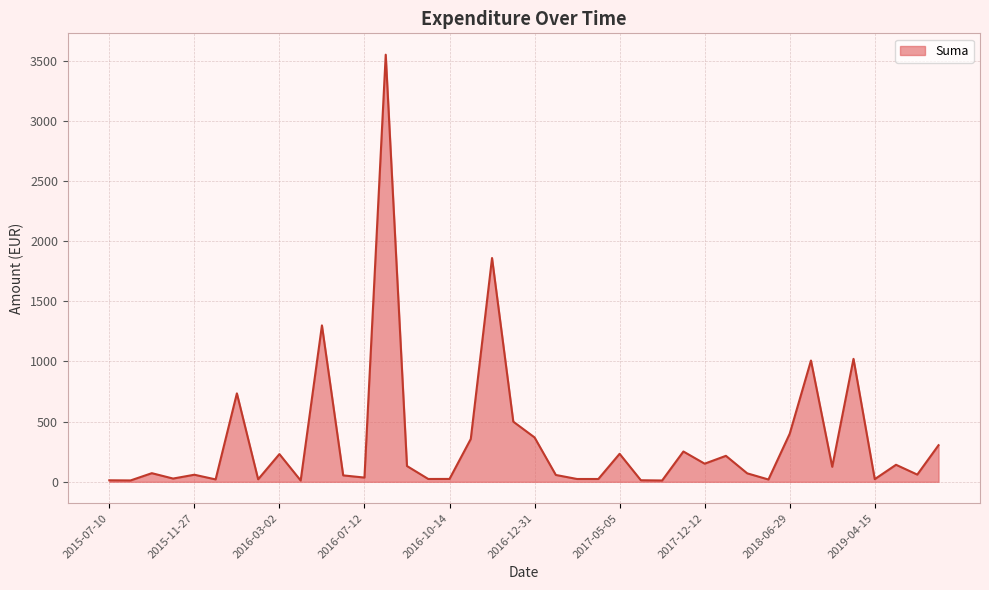

What is the difference between the maximum and minimum values?

3539.2